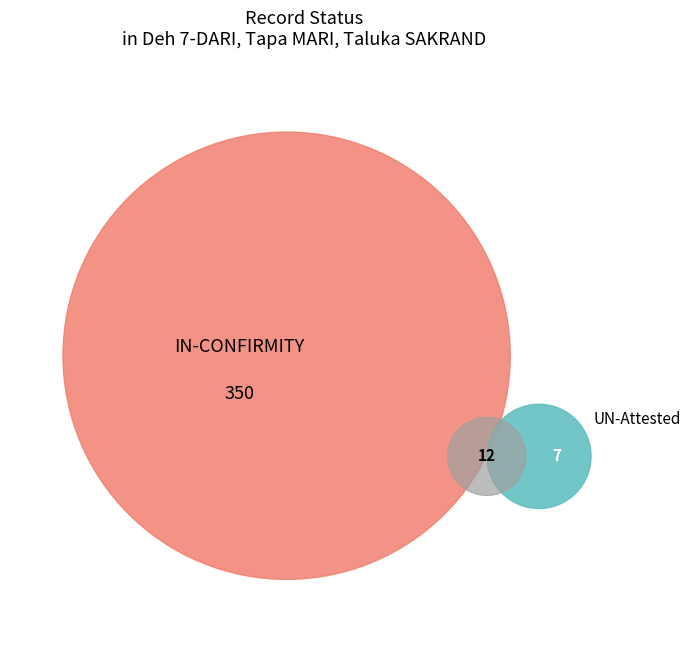

Which category has the biggest portion of the pie?

IN-CONFIRMITY